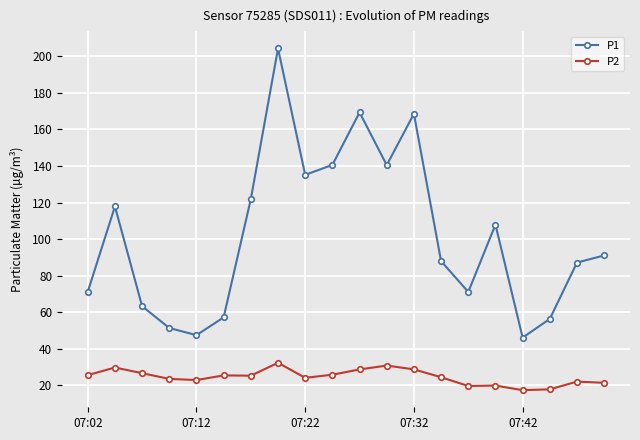

Which series has the widest spread of values?

P1